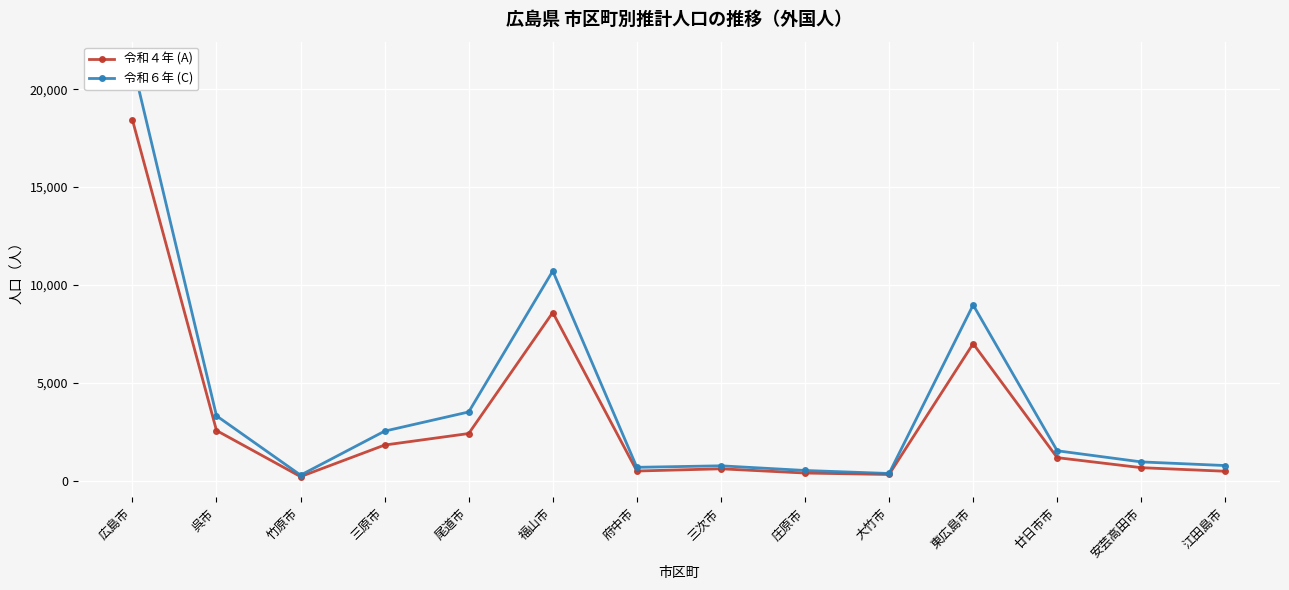

What position from the right is 竹原市?

12